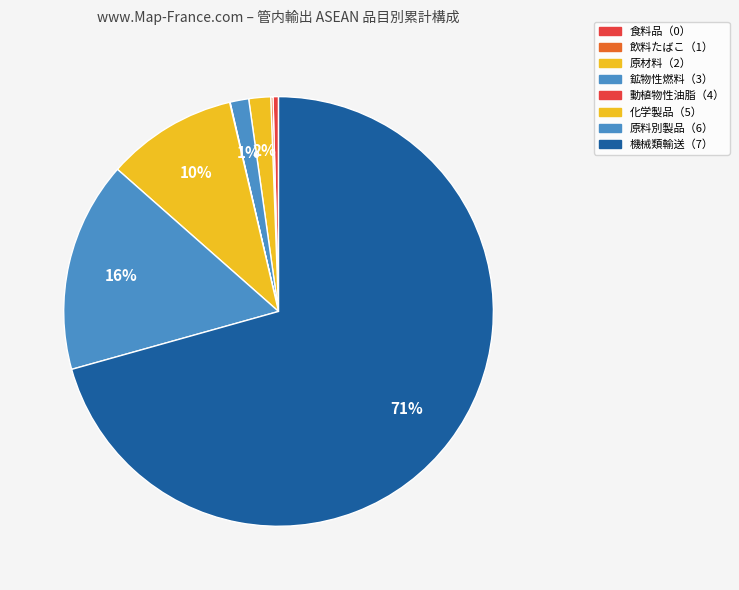

Which slice represents more than half of the pie?

機械類及び輸送用機器（7）